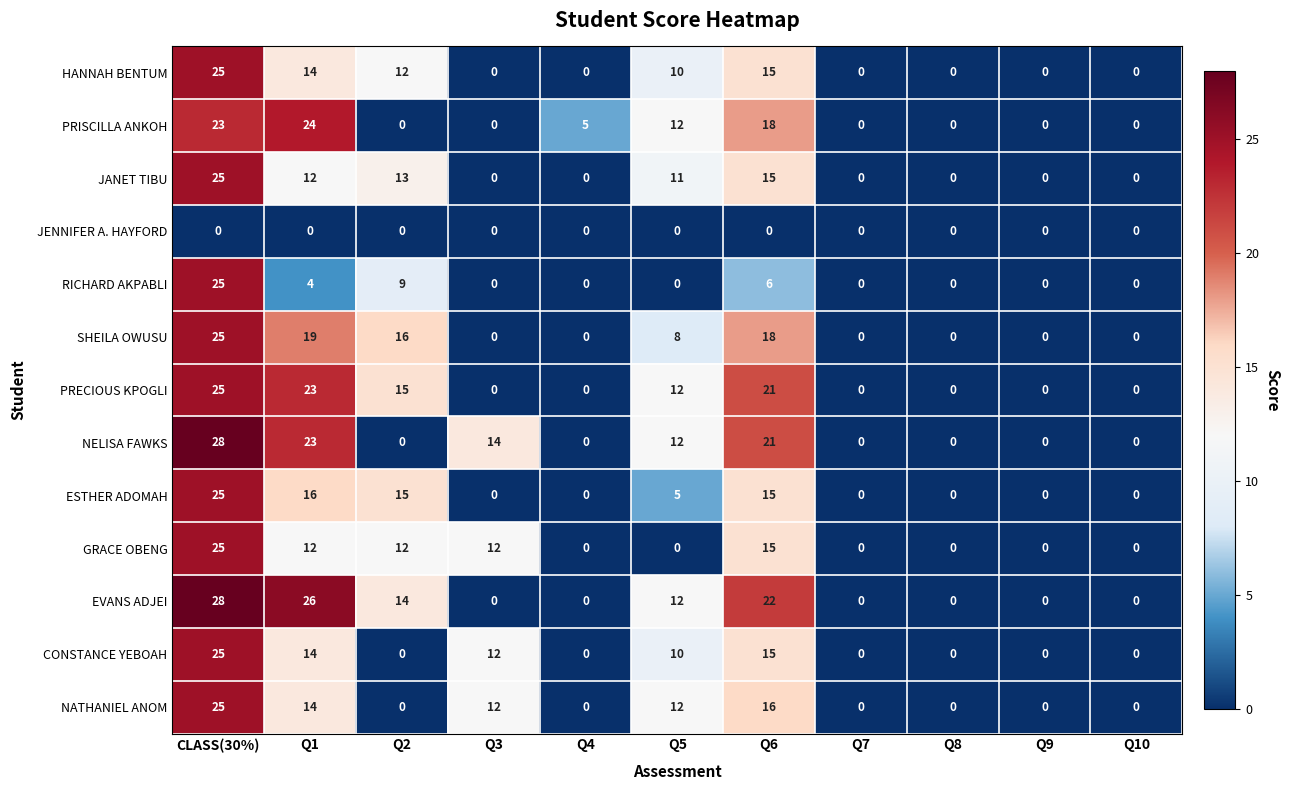

Which category has the highest value in the JANET TIBU series?

CLASS(30%)